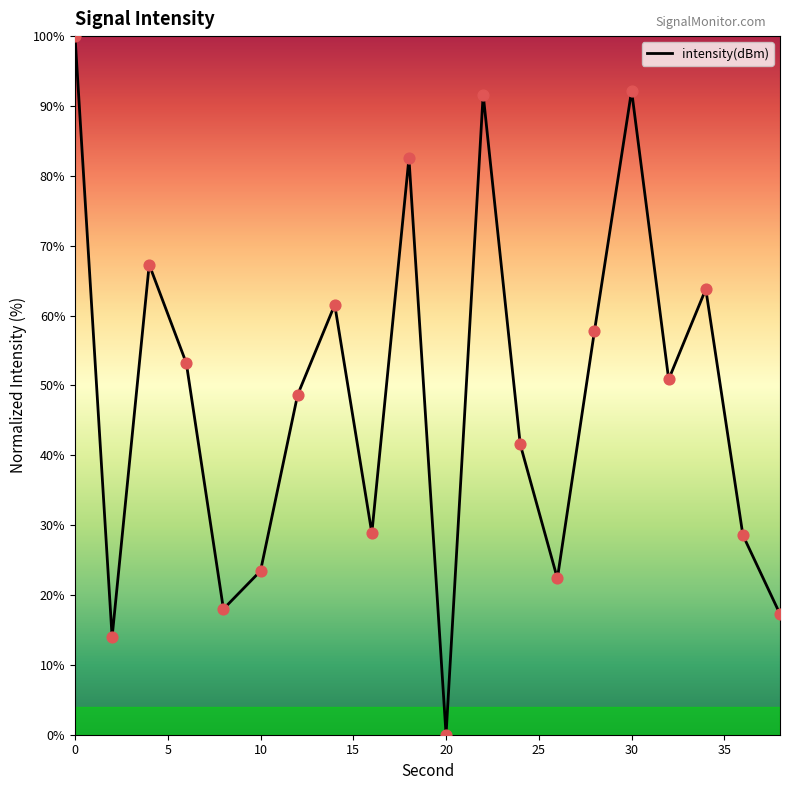

What is the maximum value shown in the chart?

100.0